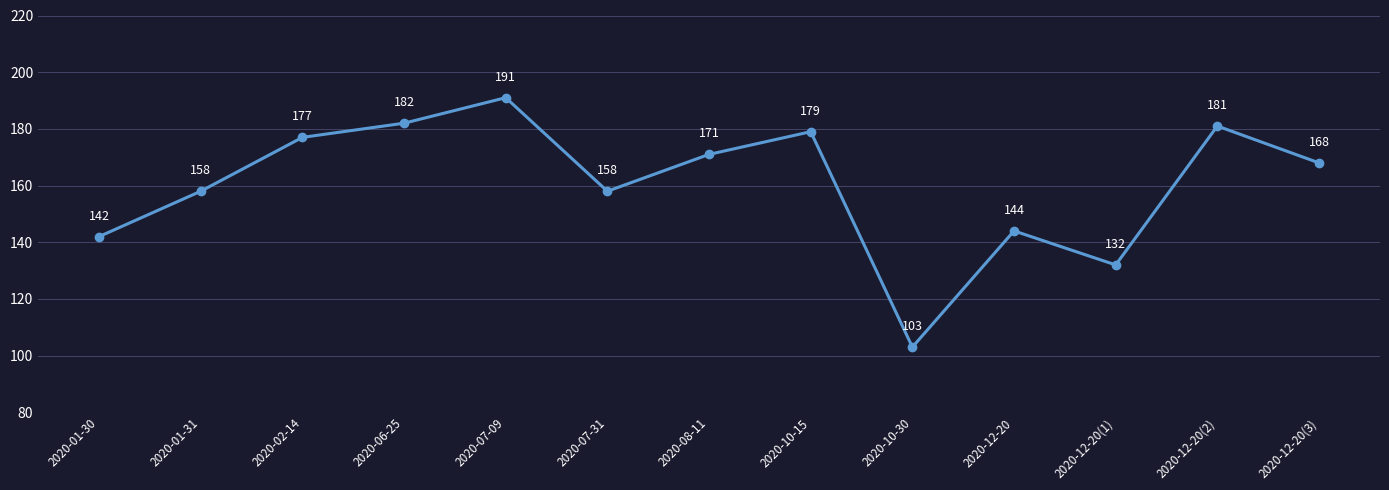

What is the sum of the values at 2020-12-20(3) and 2020-10-15?

347